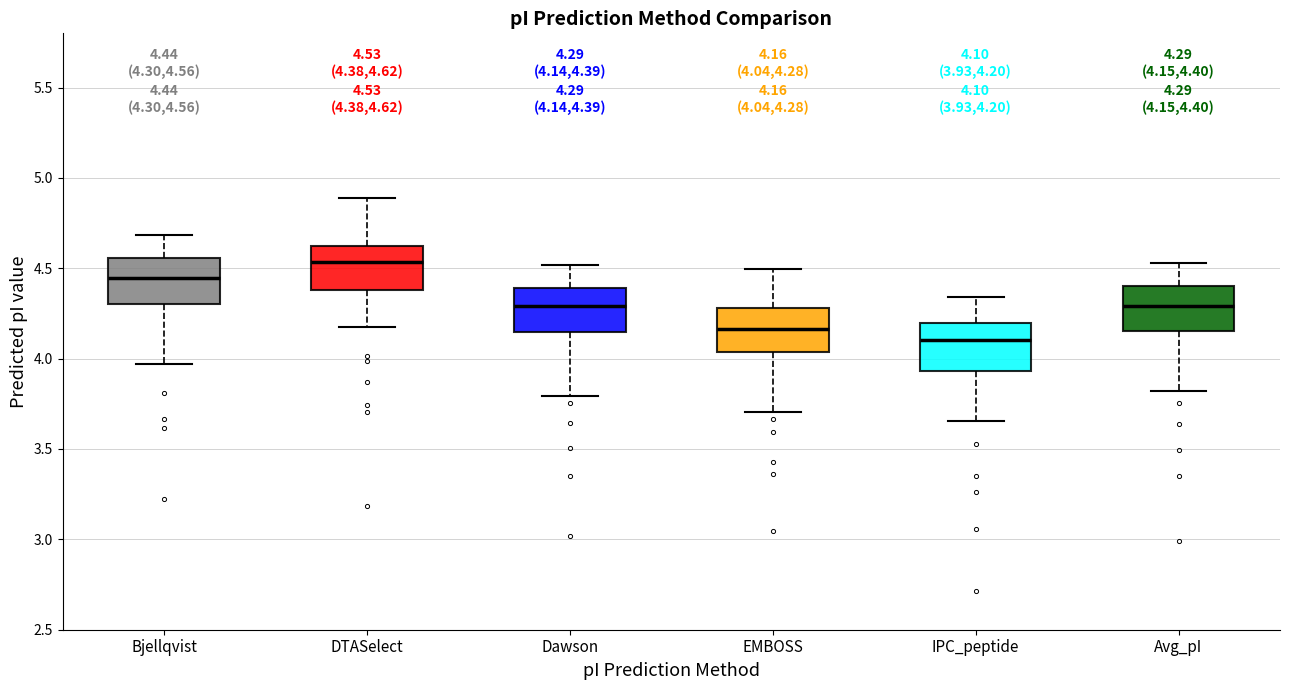

Which box has the highest median line?

DTASelect